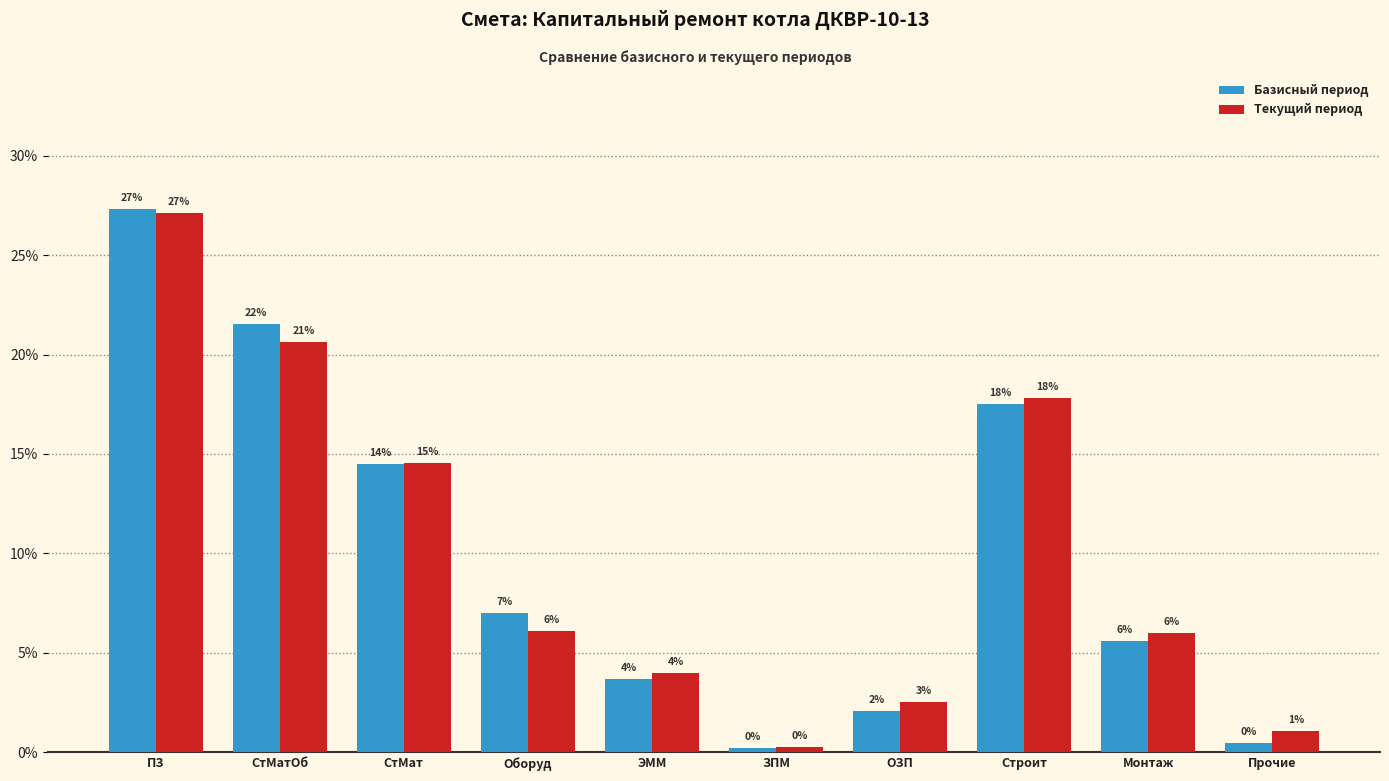

Reading right to left, extract all data points from this chart.

Базисный период: 0.5	5.6	17.5	2.1	0.2	3.7	7.0	14.5	21.5	27.3
Текущий период: 1.1	6.0	17.8	2.5	0.3	4.0	6.1	14.6	20.6	27.1